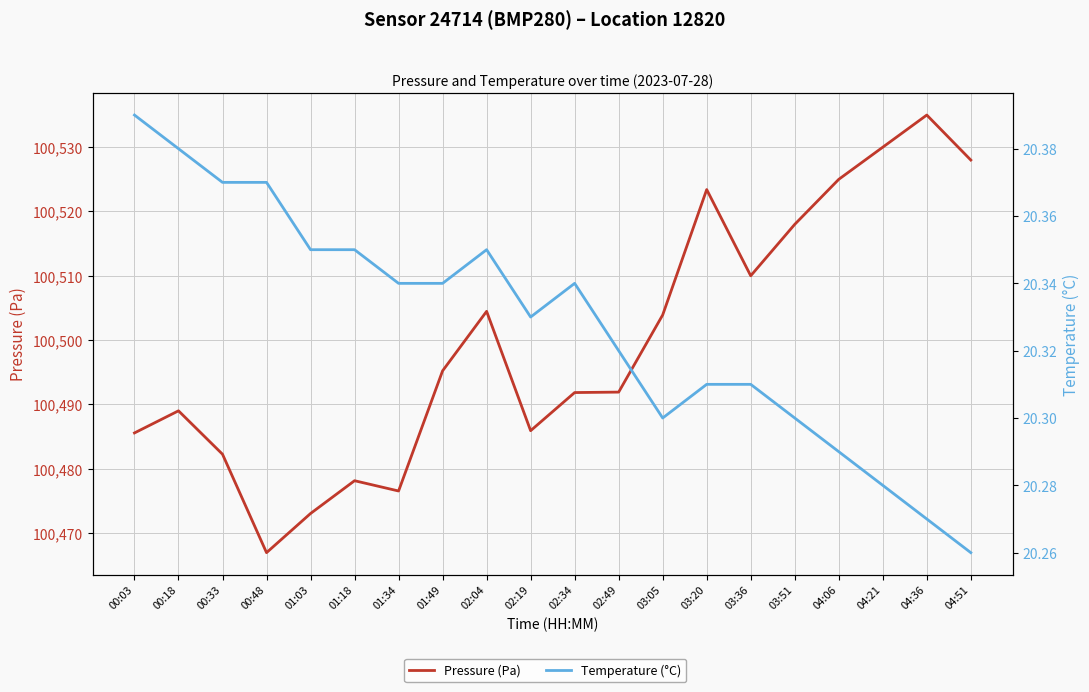

The value of Temperature (°C) at 04:51 is 7.3. True or false?

False